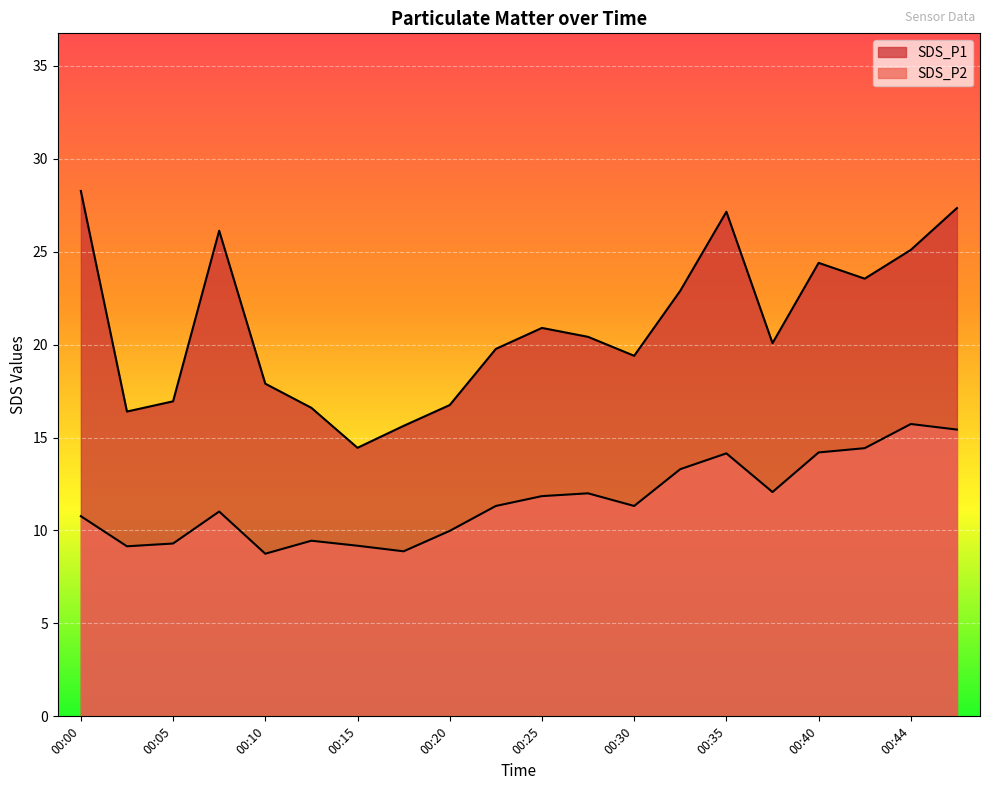

What is the total value across all series at 00:25?

32.8